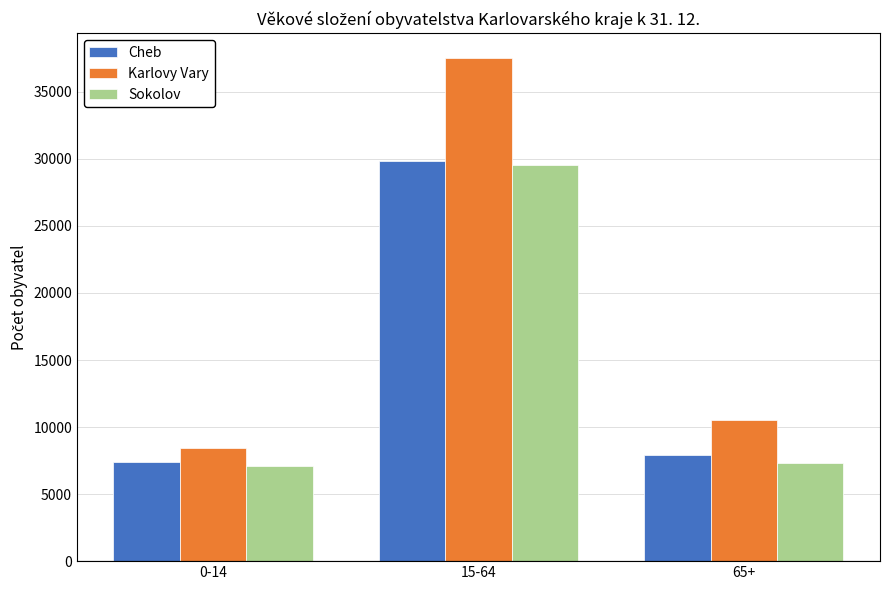

The value of Cheb at 65+ is 7929. True or false?

True